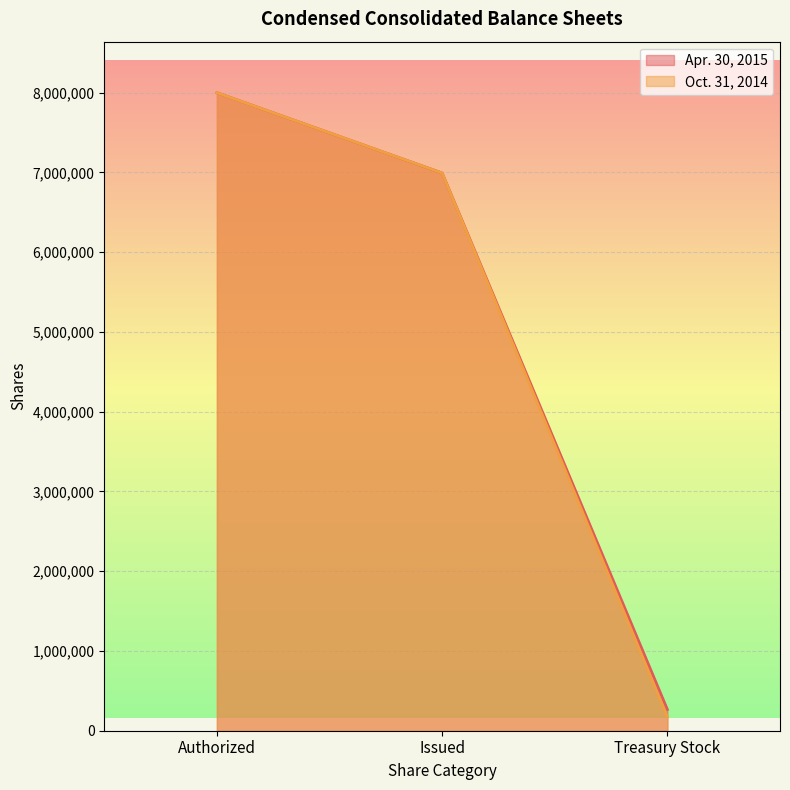

Reading left to right, transcribe all the data shown in this chart.

Apr. 30, 2015: 8000000	6993152	266283
Oct. 31, 2014: 8000000	6993152	171981